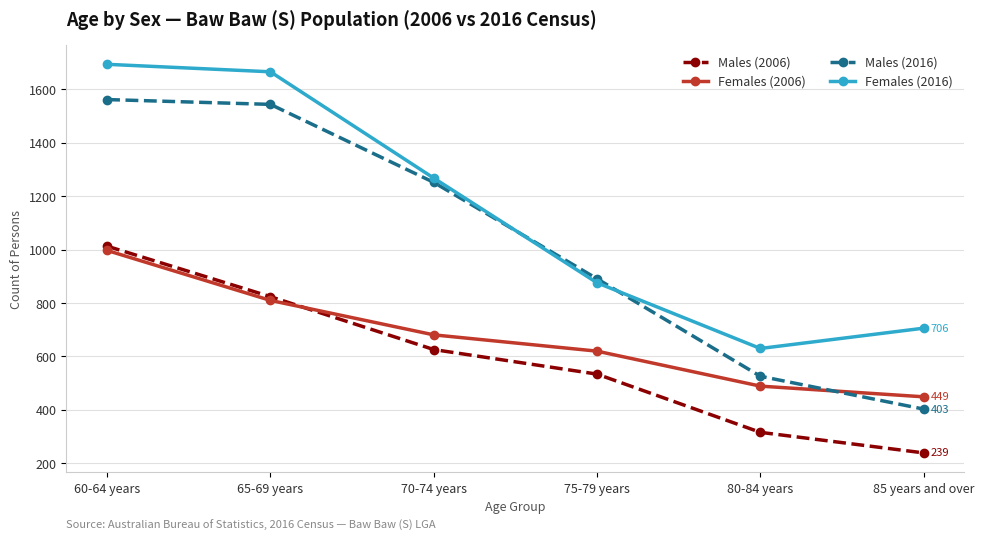

How many intersections are there between Males (2016) and Females (2016)?

2